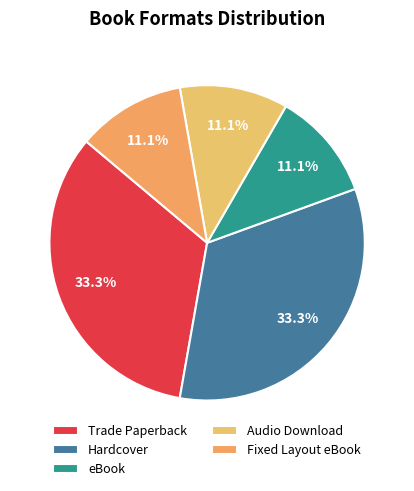

What is the largest slice in the pie chart?

Trade Paperback